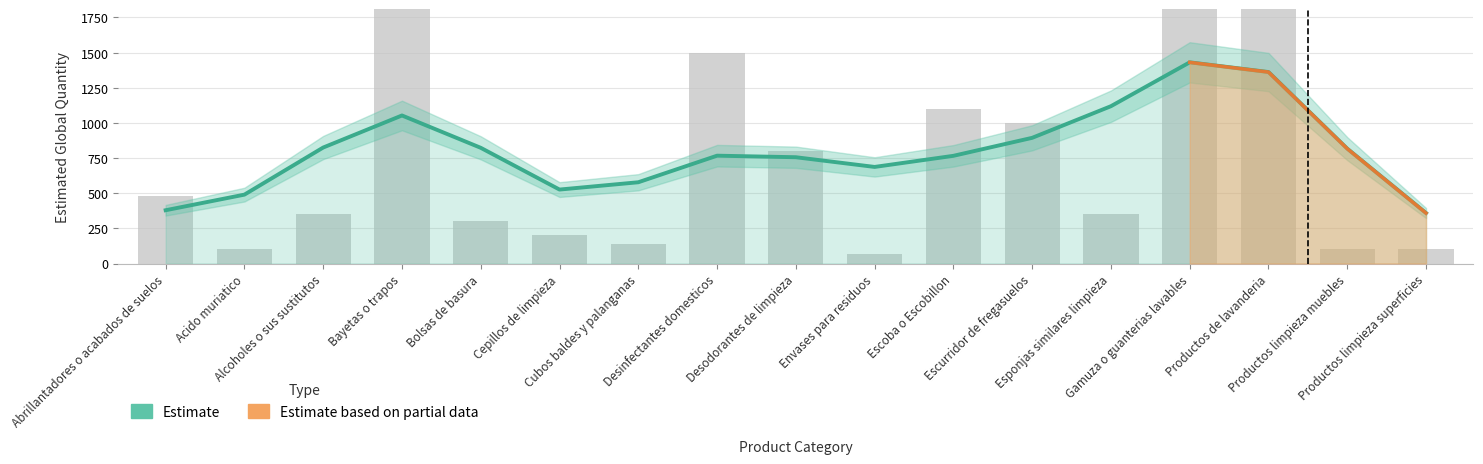

Which category has the lowest value across all series?

Productos limpieza superficies